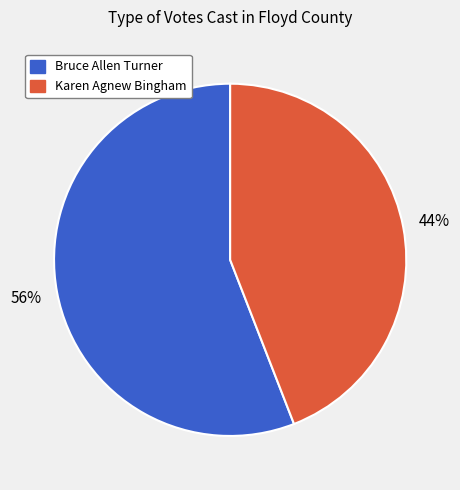

How many slices are in this pie chart?

2